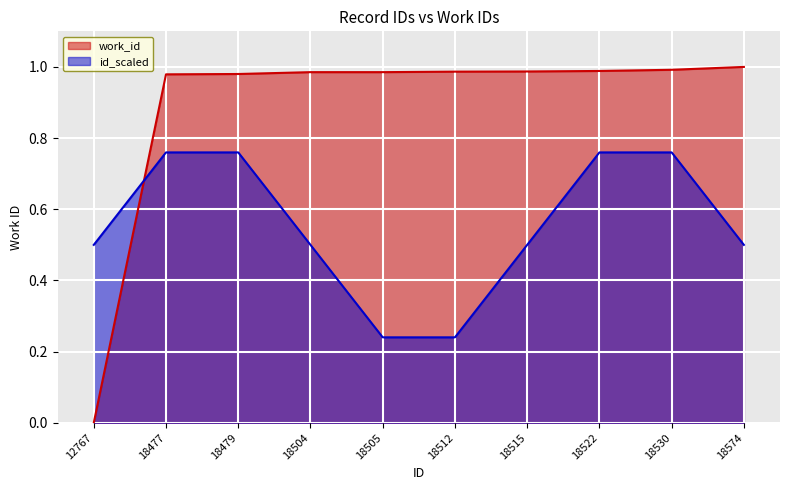

How many categories are shown in the chart?

10